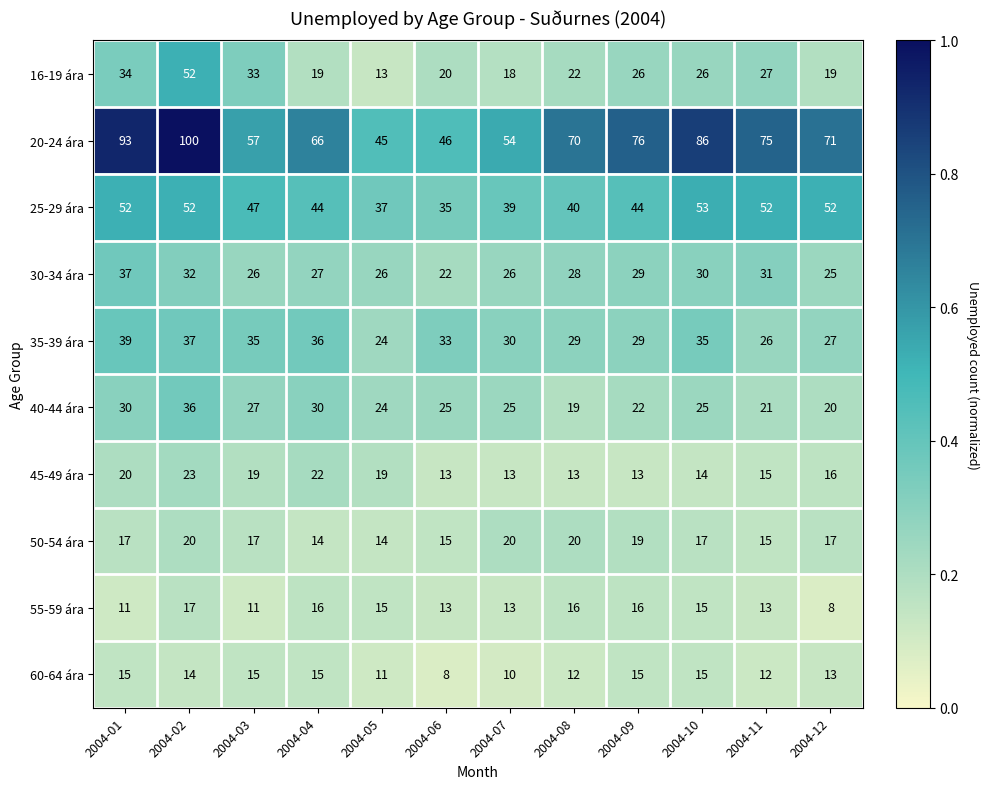

Count the 60-64 ára values in the range 12 to 15.

9